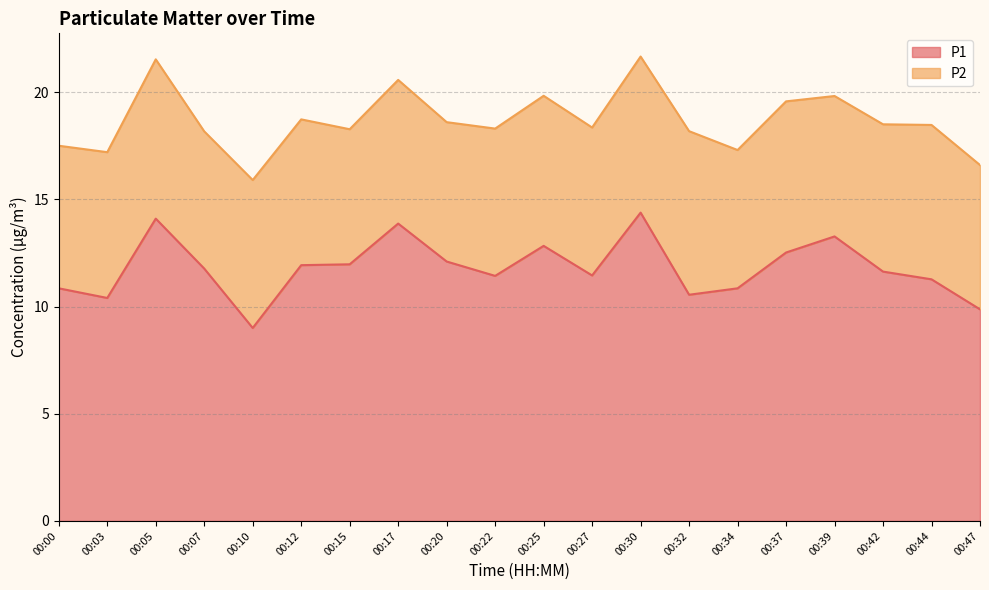

What is the value of the 6th point from the left?

11.9